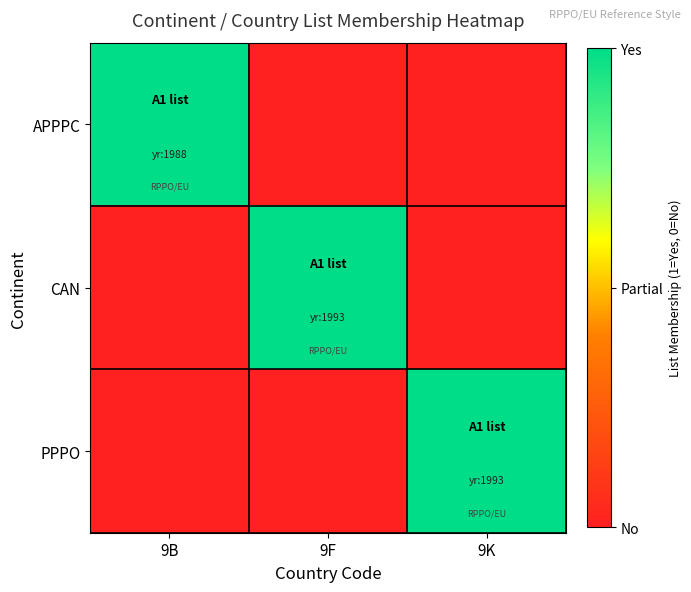

Reading left to right, what are all the values shown in this chart?

APPPC: 9B=1	9F=0	9K=0
CAN: 9B=0	9F=1	9K=0
PPPO: 9B=0	9F=0	9K=1